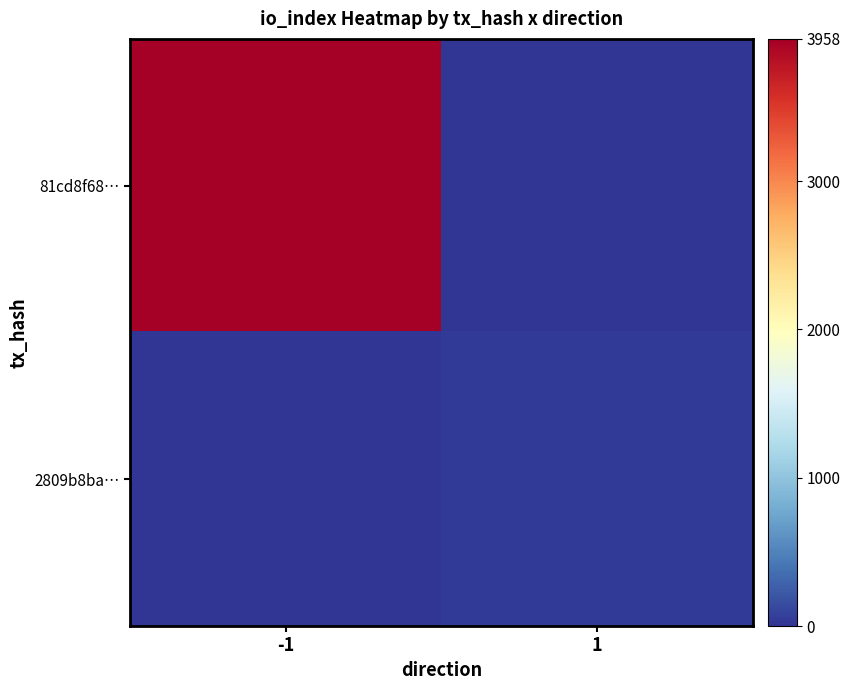

Rank the series by their average value, from lowest to highest.

2809b8ba…, 81cd8f68…